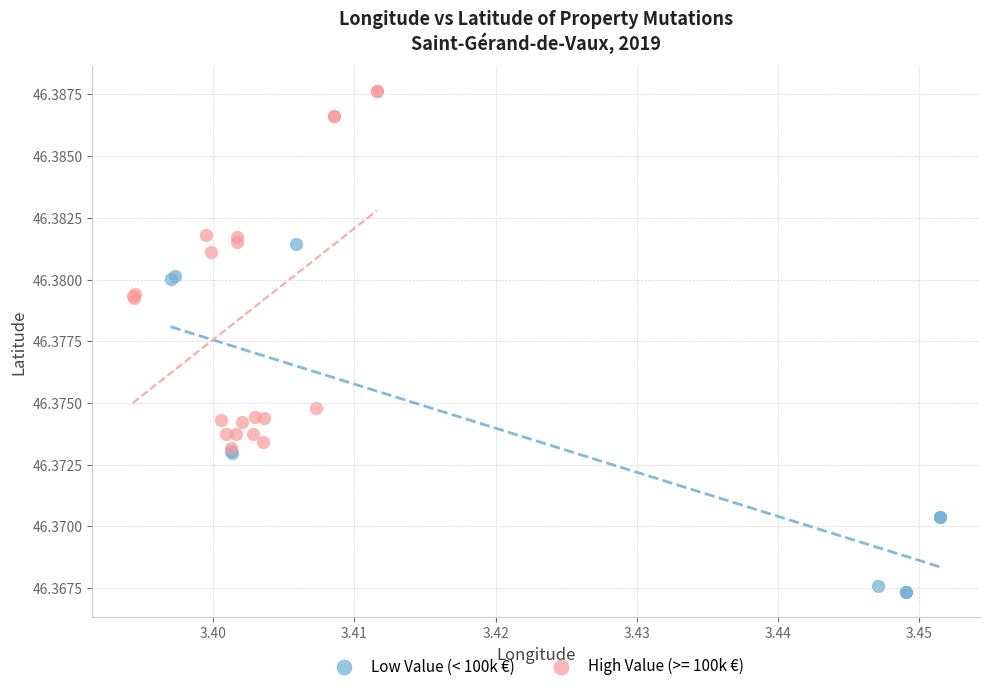

Which series reaches the minimum Y coordinate?

Low Value (< 100k €)